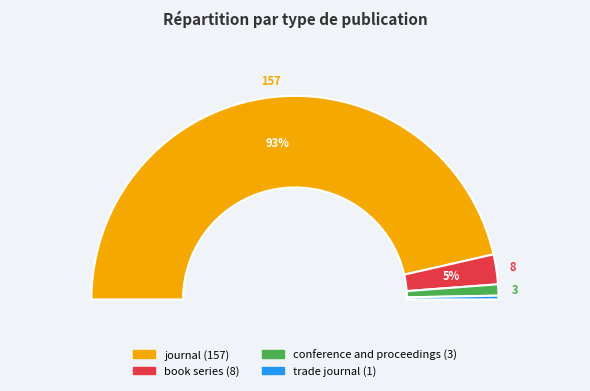

Combined, do book series and journal account for over 50%?

Yes